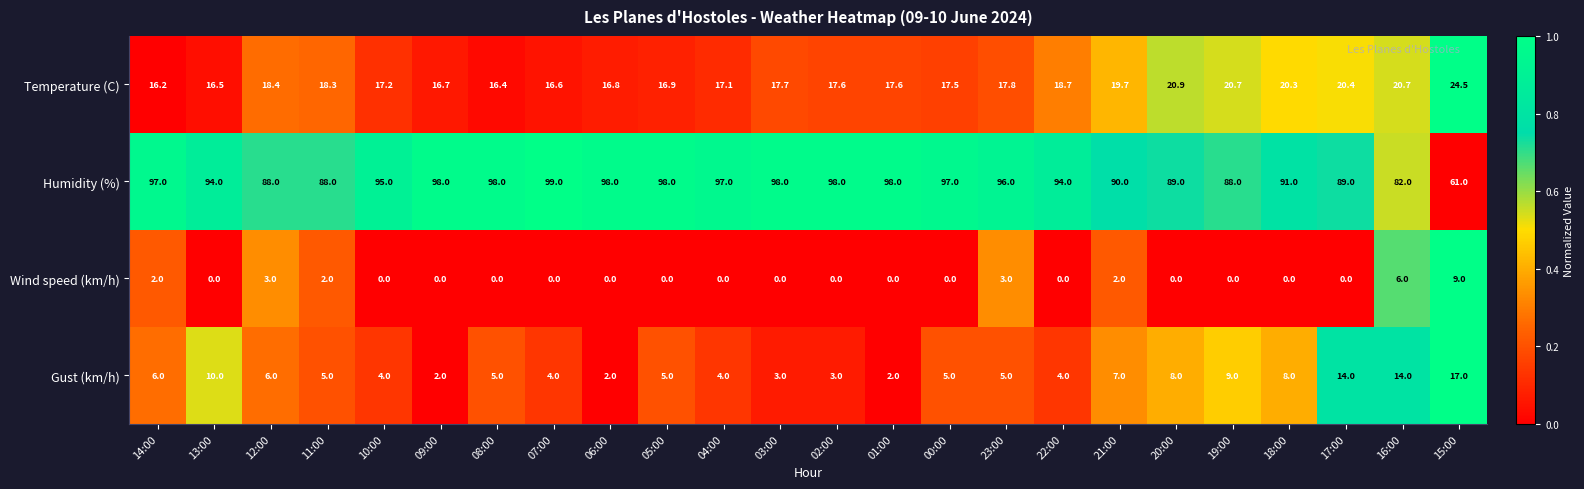

Is it true that Wind speed (km/h) equals 0.0 at 19:00?

True